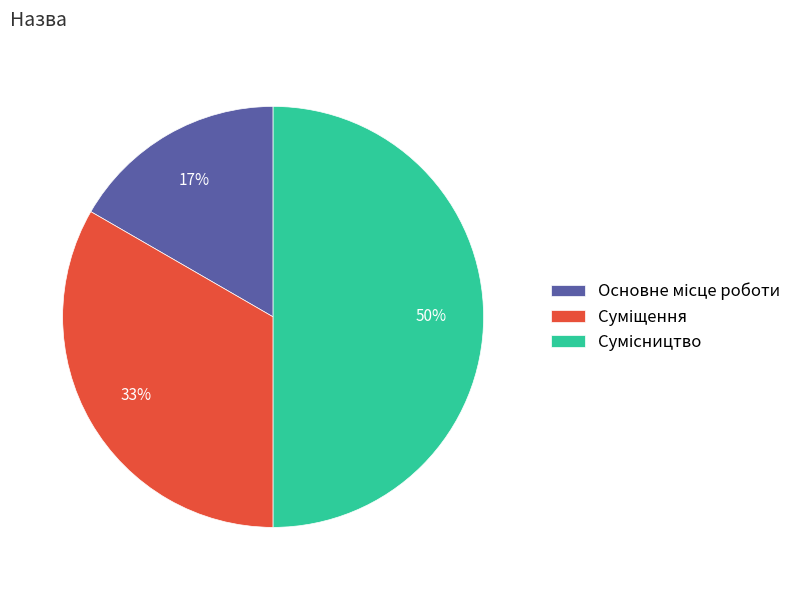

To the nearest percent, what is the difference between the largest and smallest slice percentages?

33%